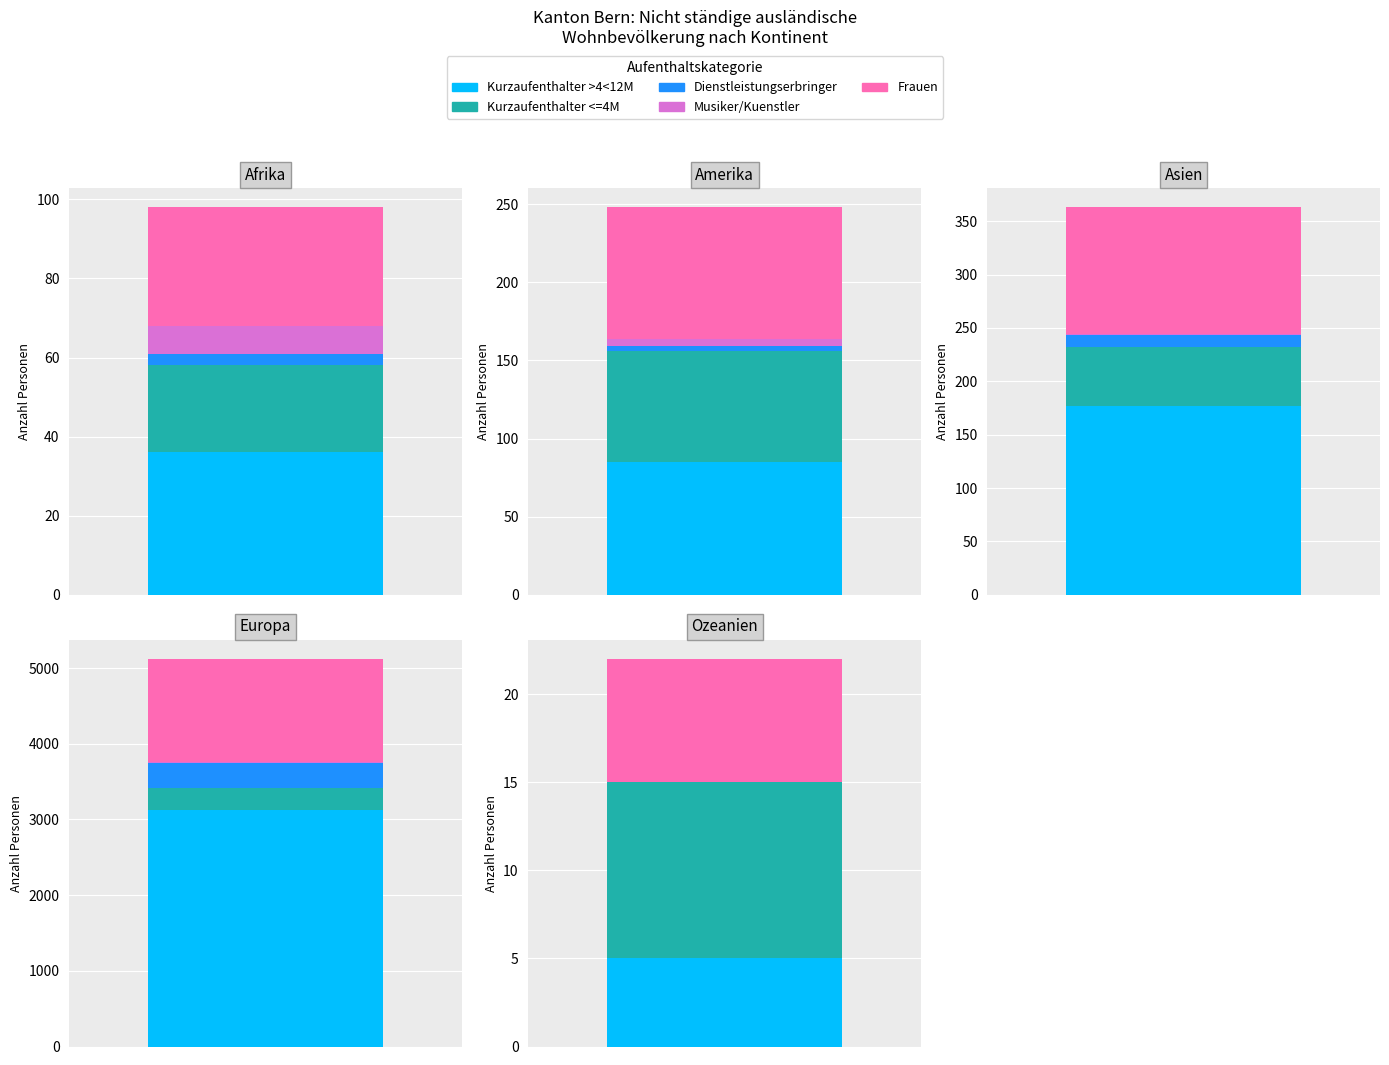

What is the maximum value for Frauen?

1362